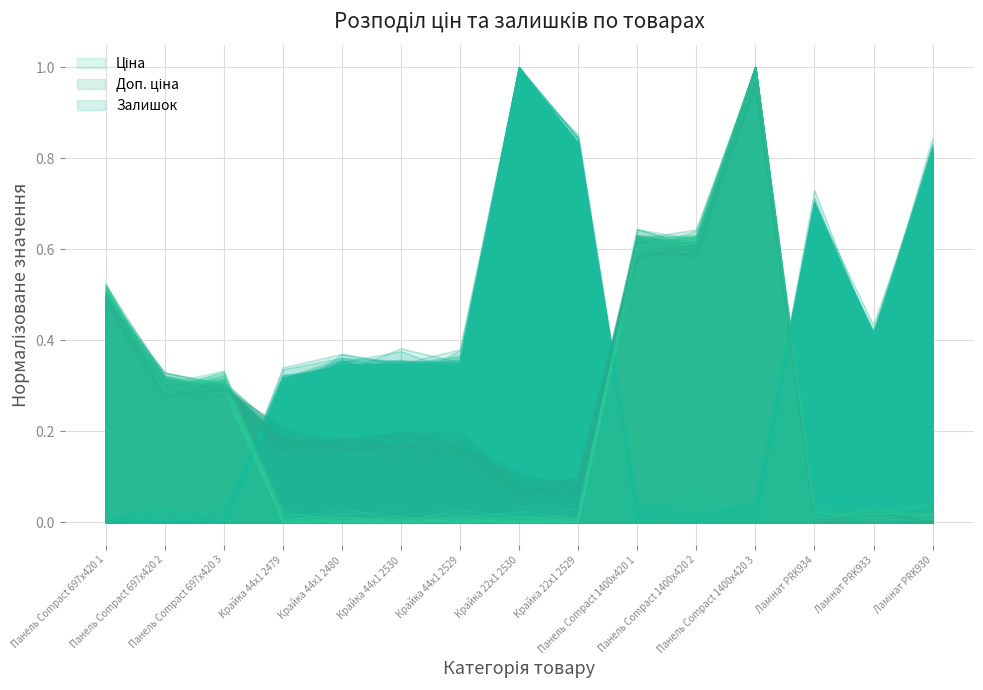

Which series changed the most between Крайка 44x1 2529 and Панель Compact 1400x420 3?

Ціна